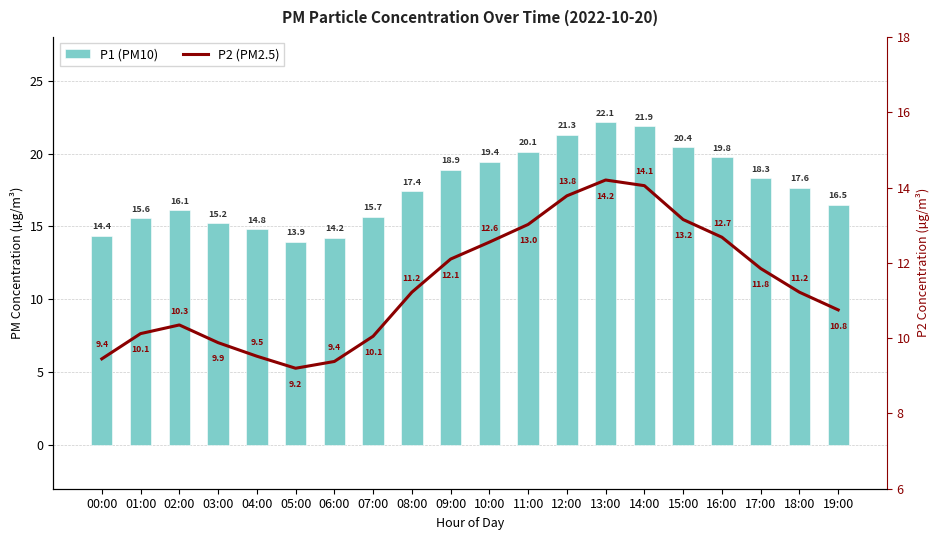

What is the value of the P2 (PM2.5) bar at the 19th from the left?

11.2